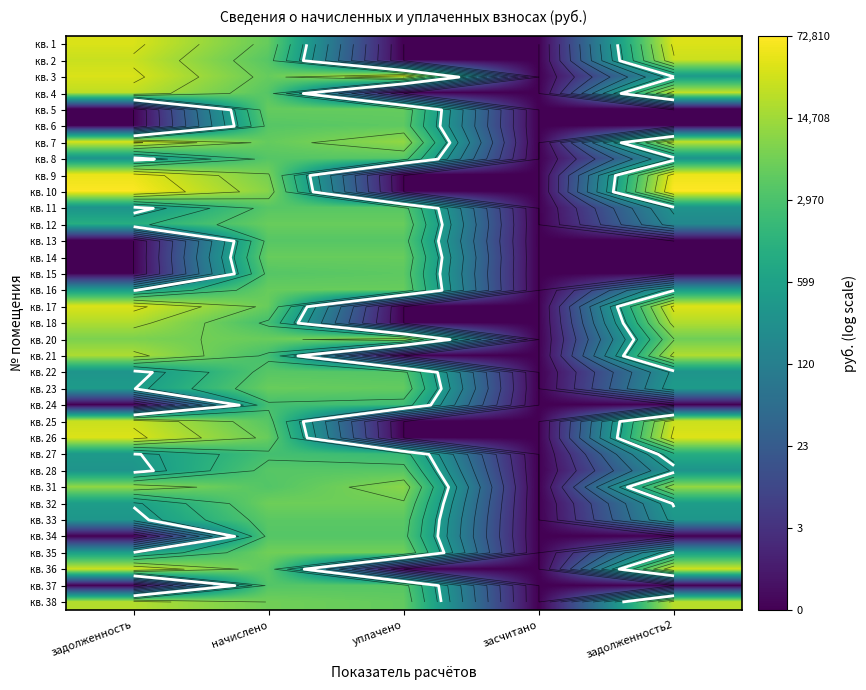

True or false: кв. 8 has a value of 3.1 at засчитано.

False